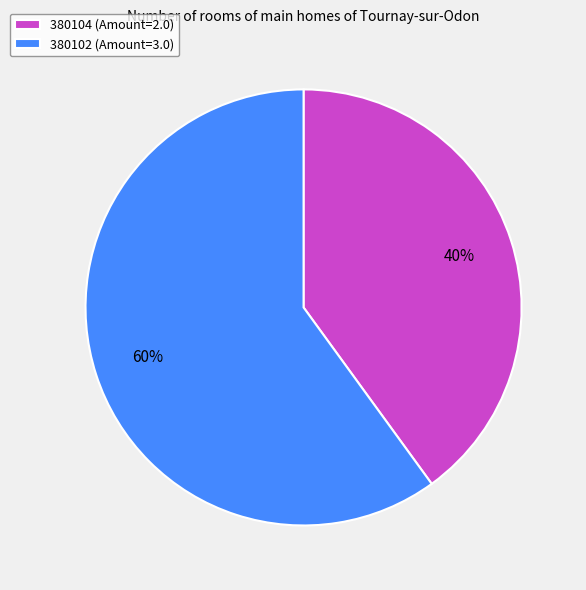

What is the largest slice in the pie chart?

380102